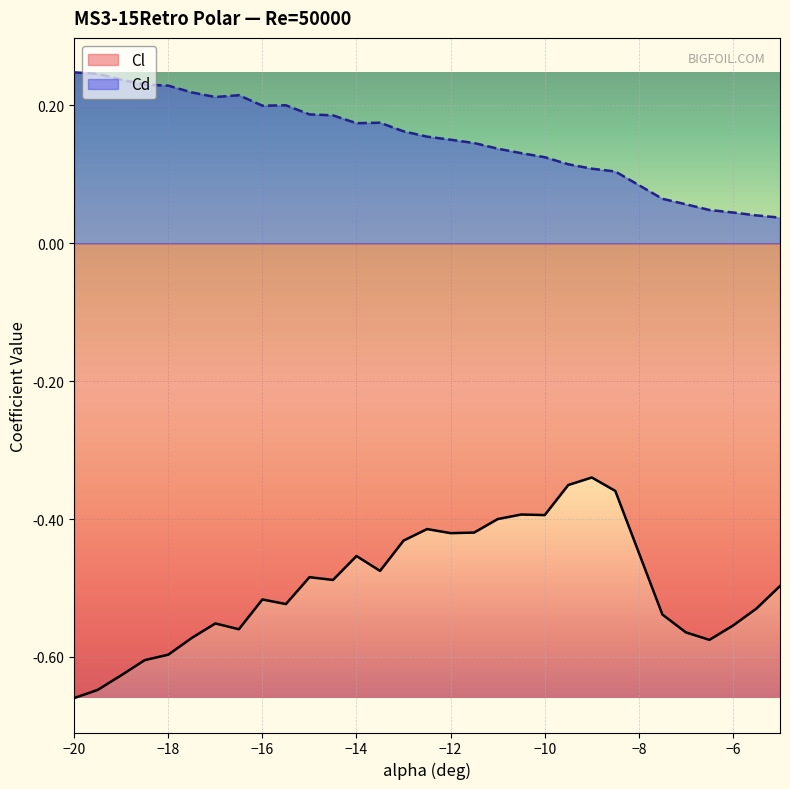

Rank the series by their maximum value, from highest to lowest.

Cd, Cl